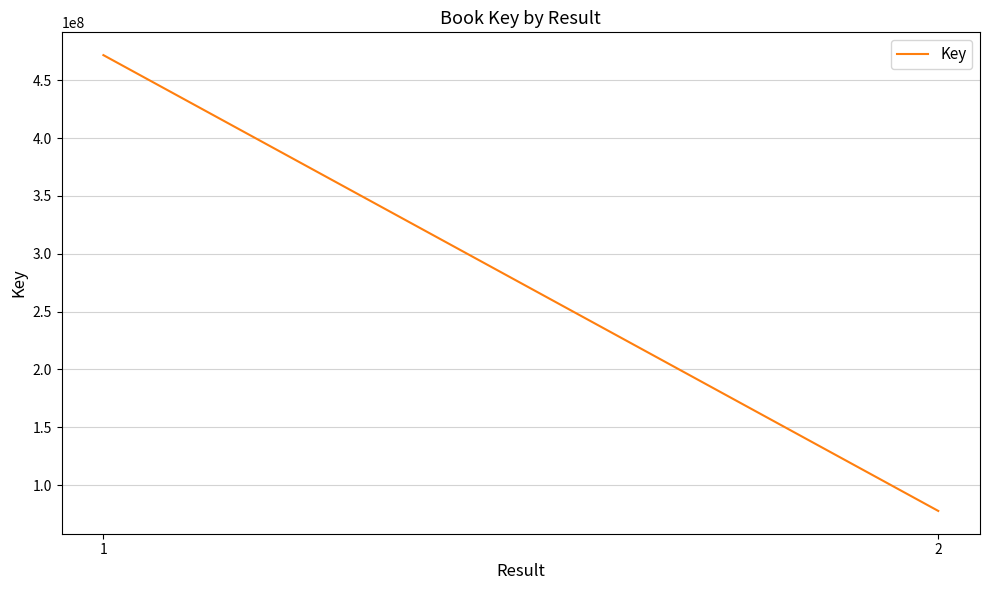

Reading left to right, list all the values displayed in this chart.

1=471633004	2=77728629